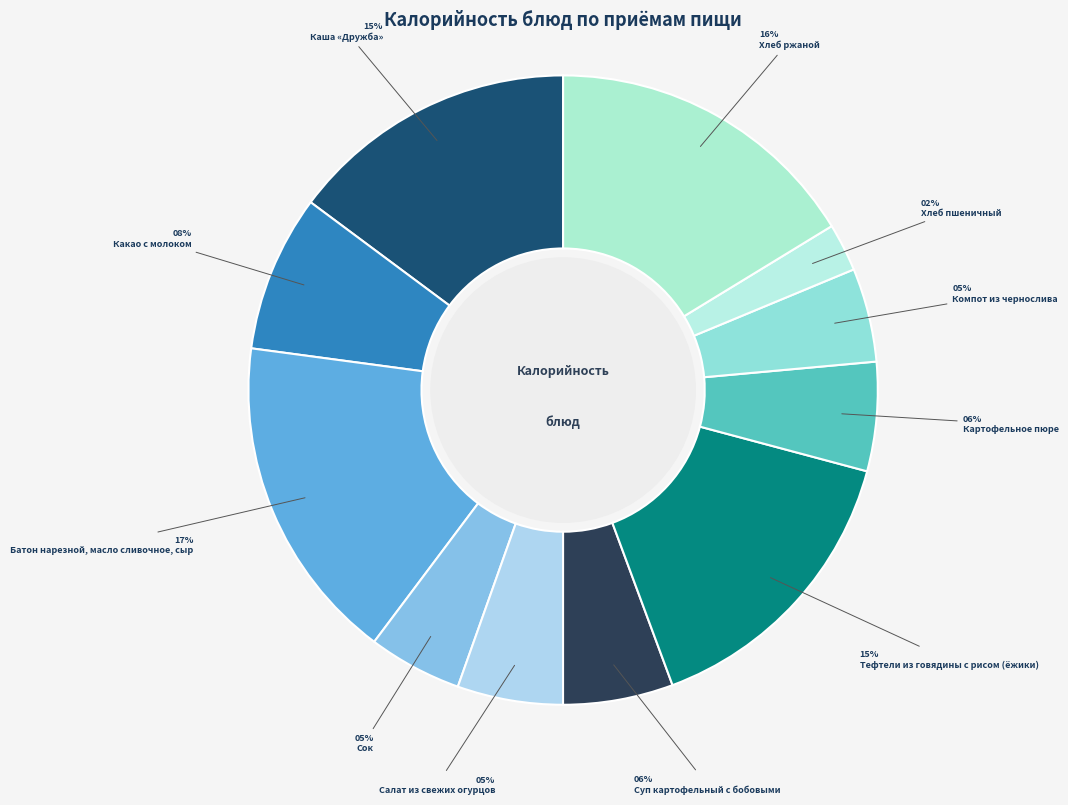

The Сок slice represents 1% of the pie. True or false?

False